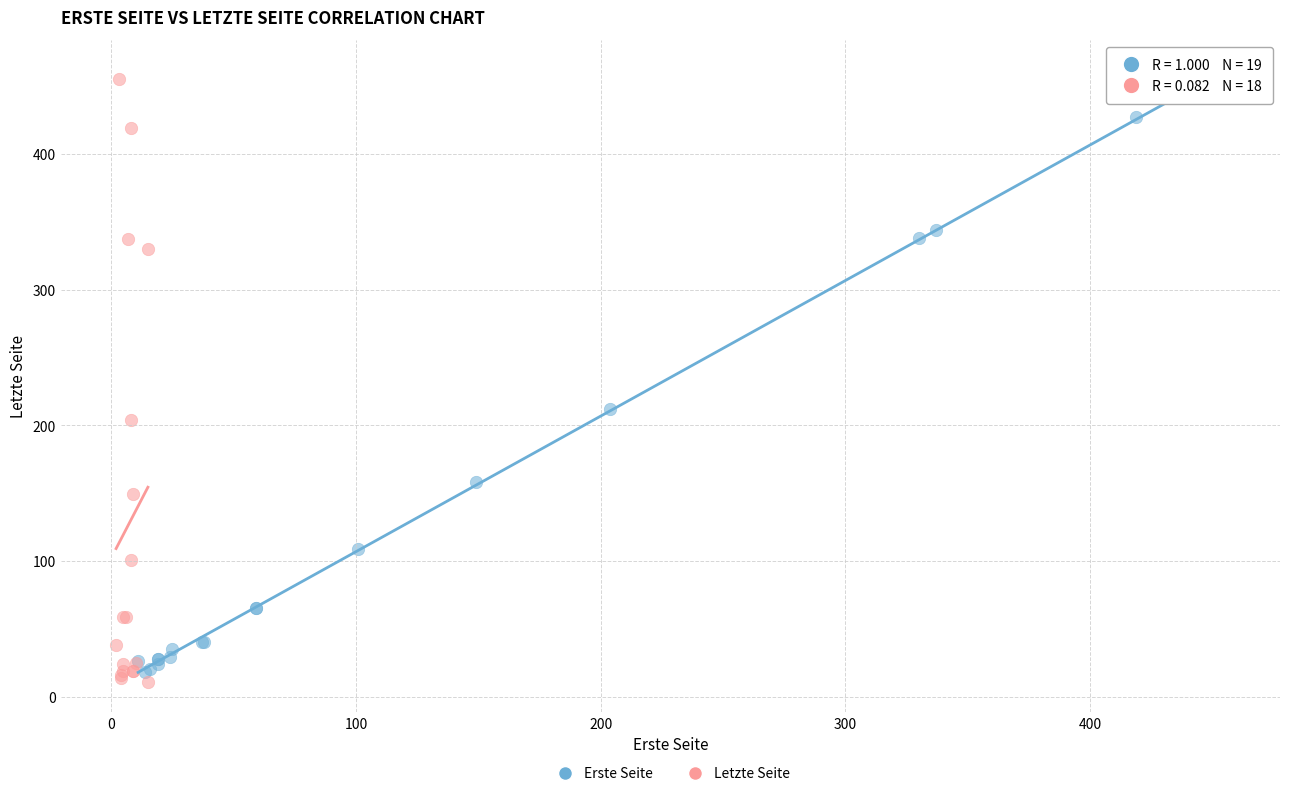

What are all the series names shown in the legend?

Erste Seite, Letzte Seite